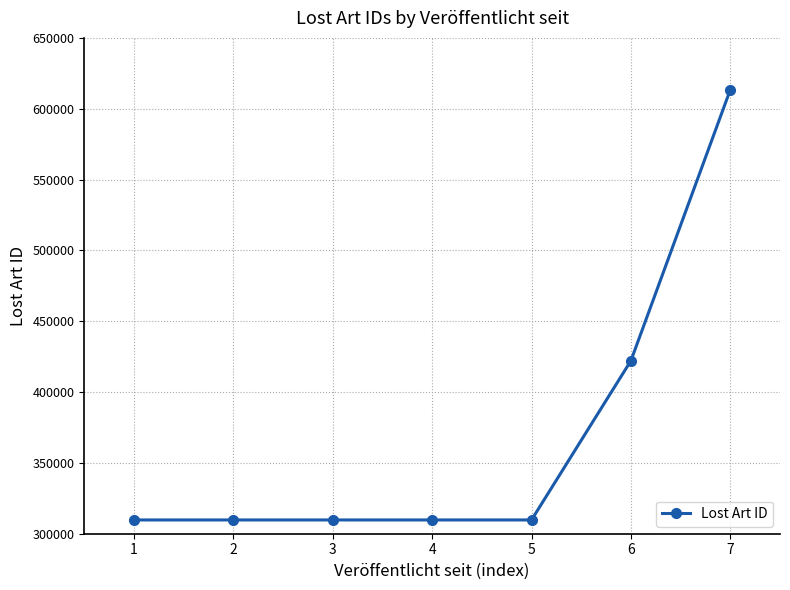

What is the change in value from 1 to 6?

+112406